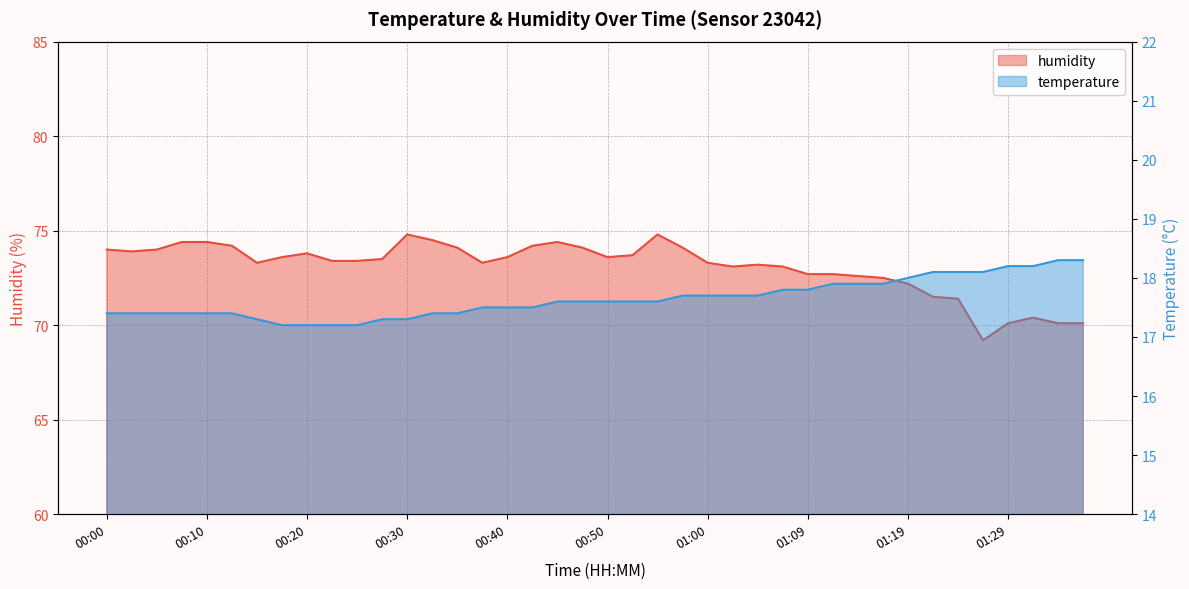

What is the maximum value for temperature?

18.3